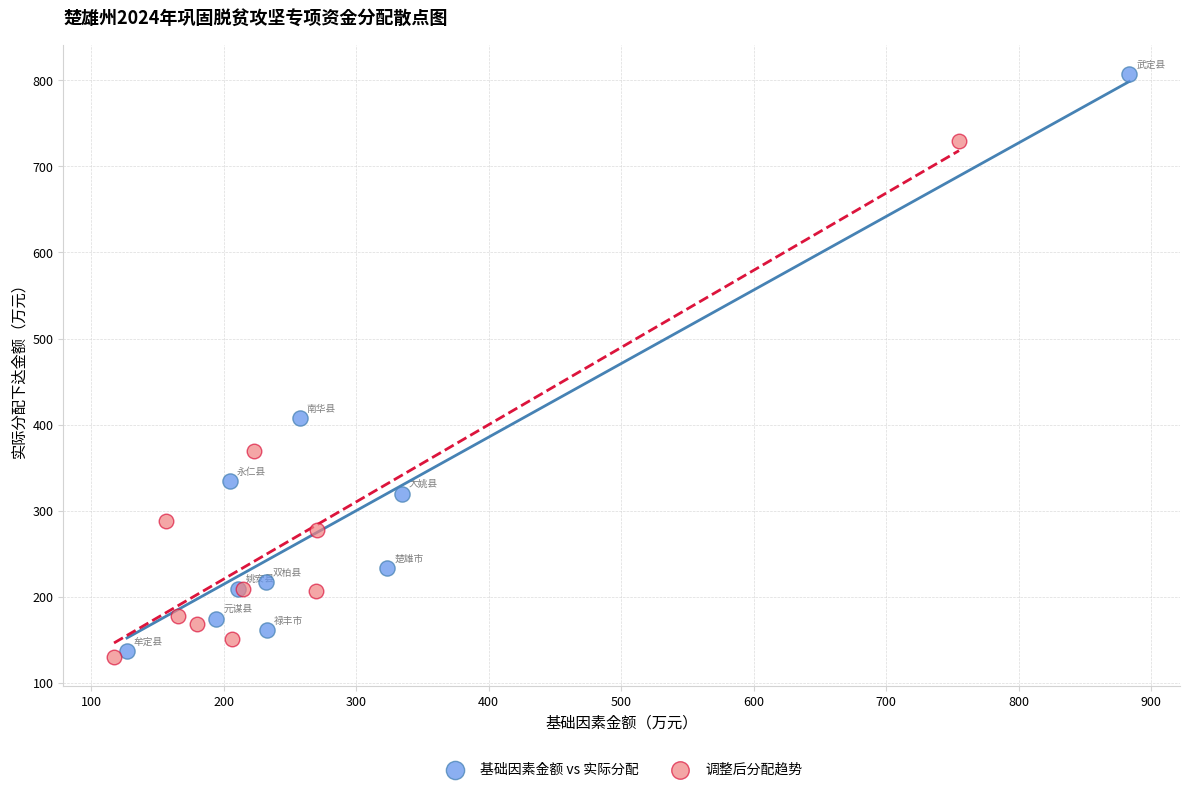

Which series has the largest Y range (max minus min)?

基础因素金额 vs 实际分配